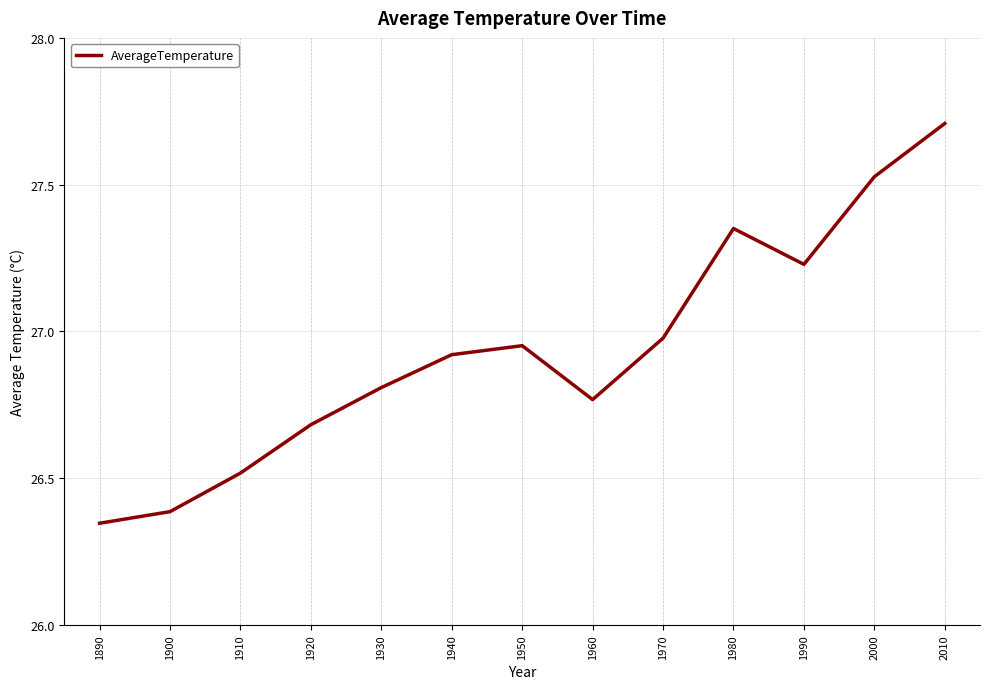

What is the difference between the maximum and minimum values?

1.4